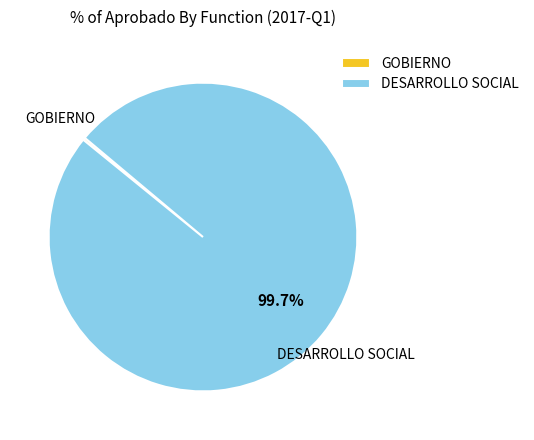

Which slice represents more than half of the pie?

DESARROLLO SOCIAL